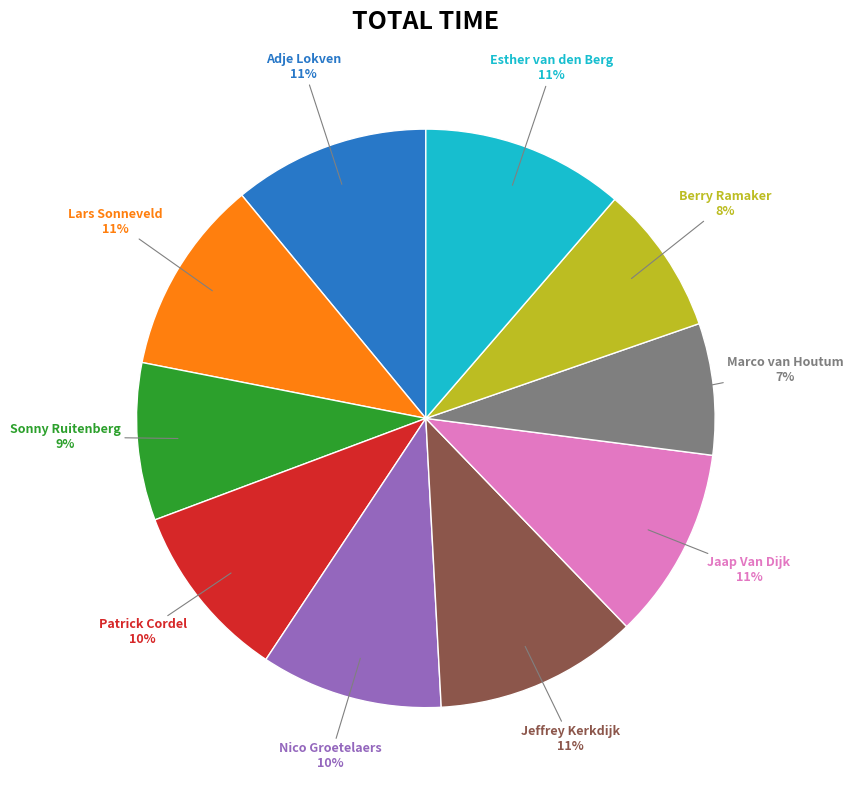

To the nearest percent, what is the difference between the largest and smallest slice percentages?

4%